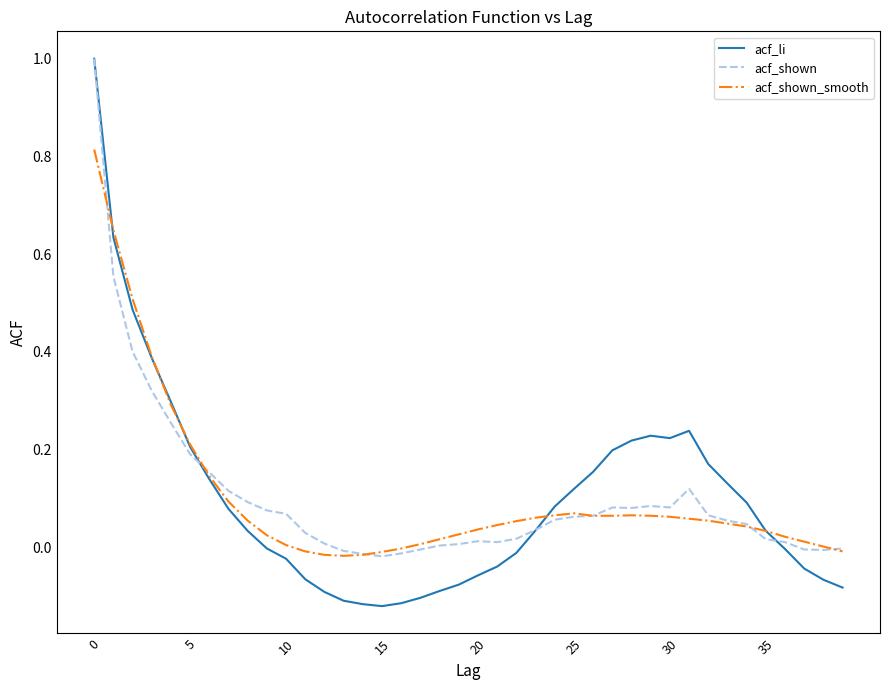

What are all the series names shown in the legend?

acf_li, acf_shown, acf_shown_smooth